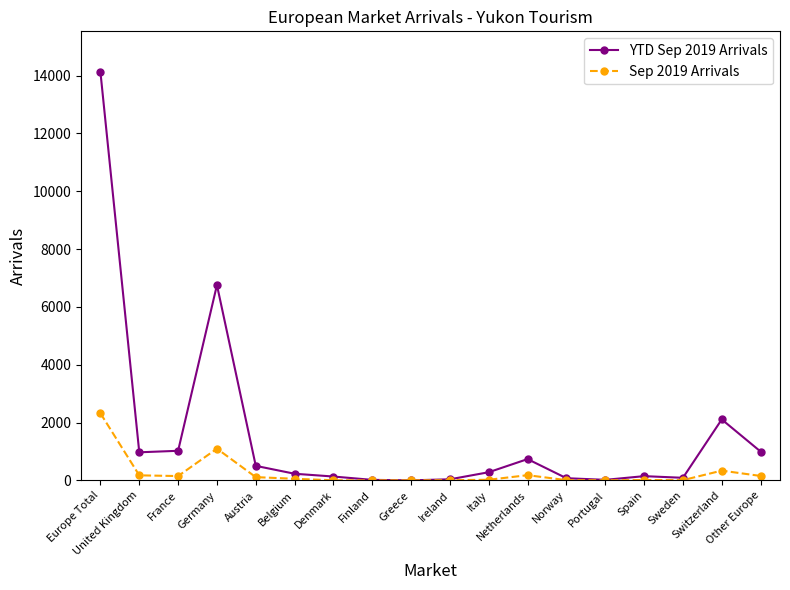

Which series has the widest spread of values?

YTD Sep 2019 Arrivals